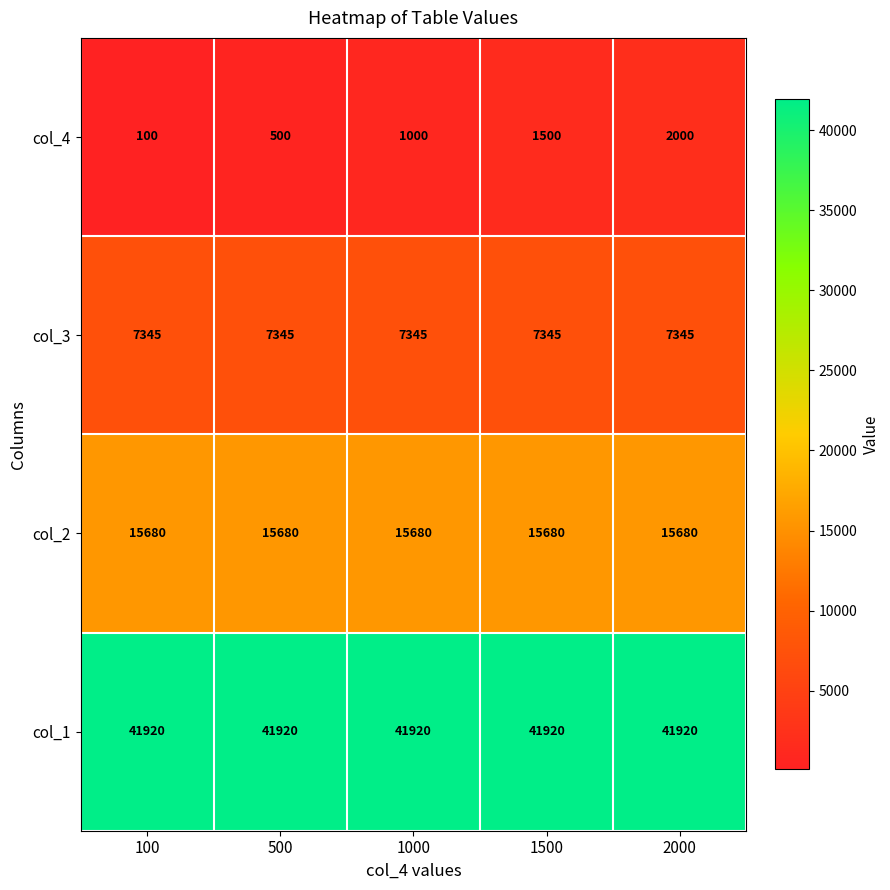

At which category is the sum across all series the highest?

2000